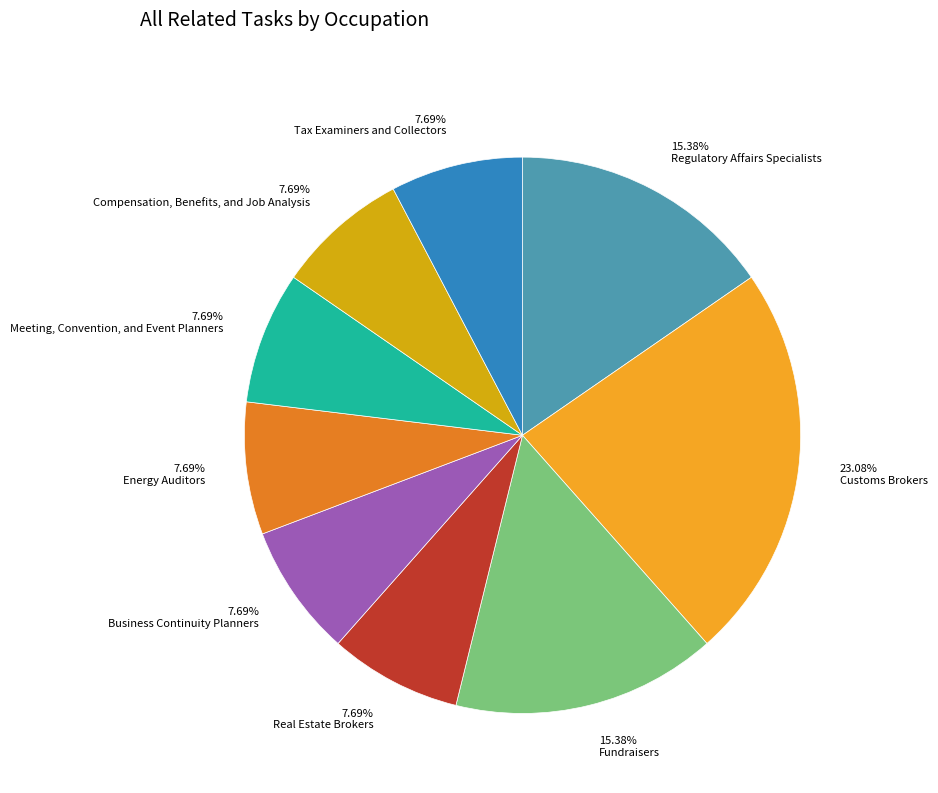

What is the ratio of the value at 7.69% Tax Examiners and Collectors to the value at 7.69% Real Estate Brokers?

1.0